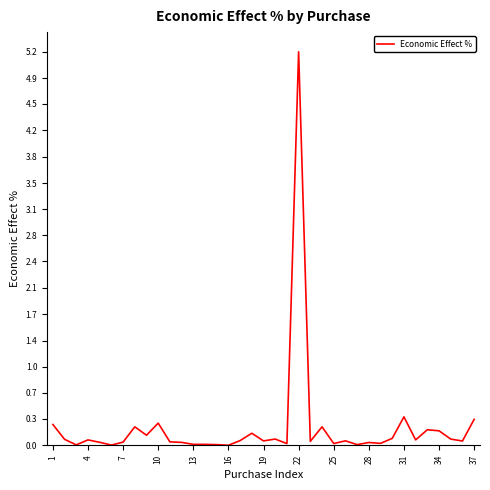

What is the maximum value shown in the chart?

5.2